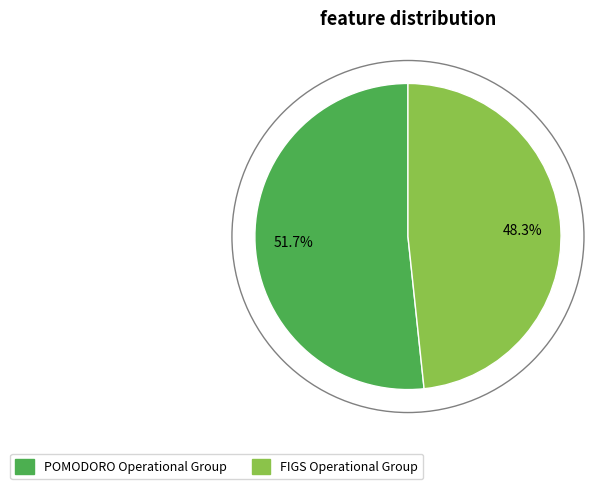

Do POMODORO Operational Group and FIGS Operational Group together represent more than half of the pie?

Yes